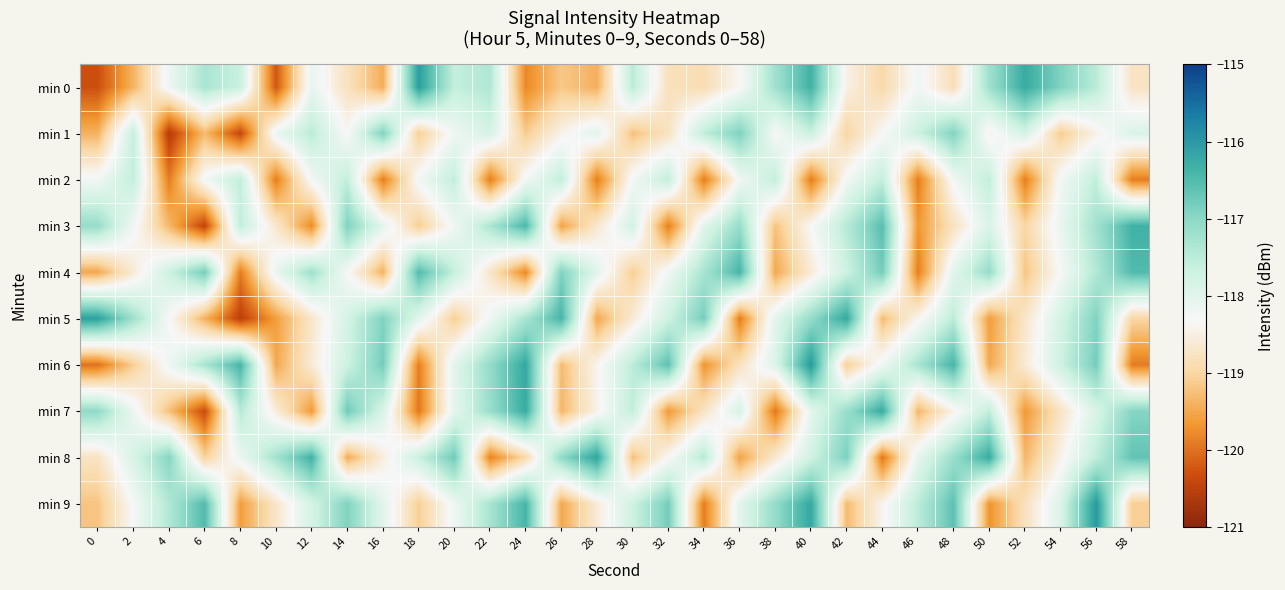

What is the smallest value displayed?

-120.6